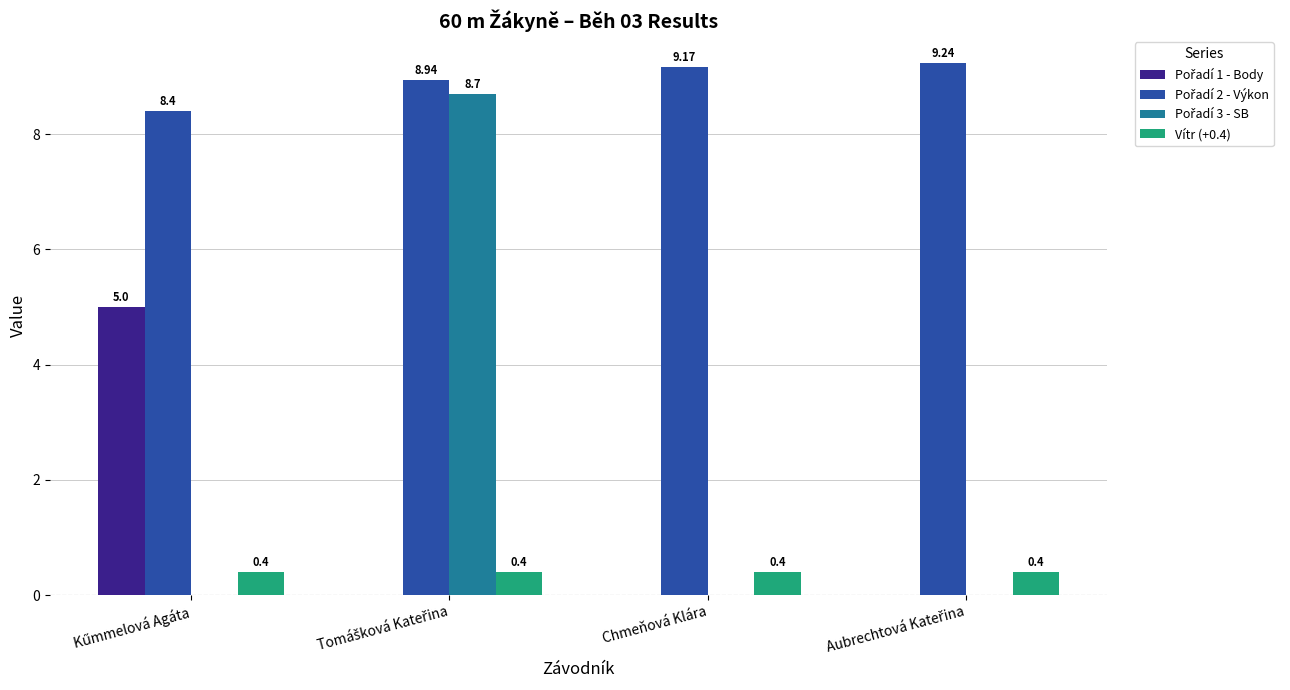

Is the value of Pořadí 1 - Body at Kűmmelová Agáta greater than the value of Vítr (+0.4) at Tomášková Kateřina?

Yes